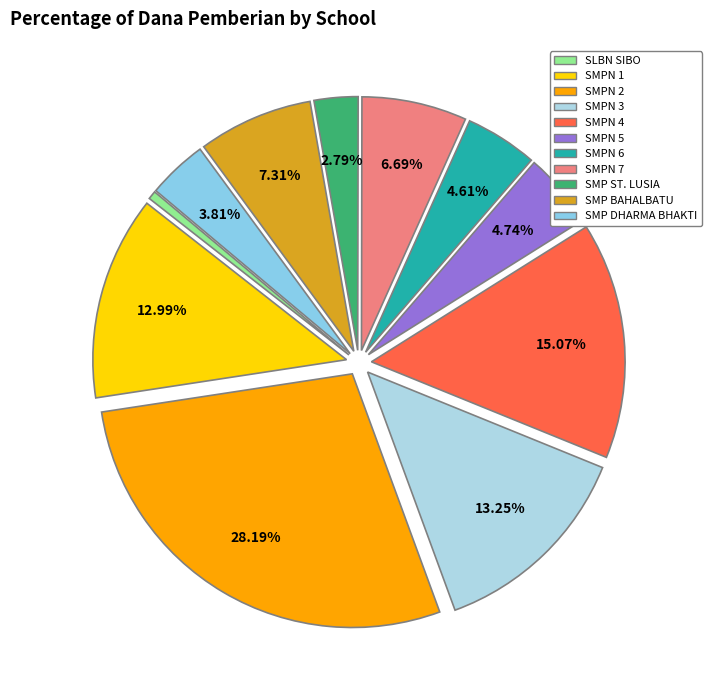

To the nearest percent, what is the average slice percentage?

9%